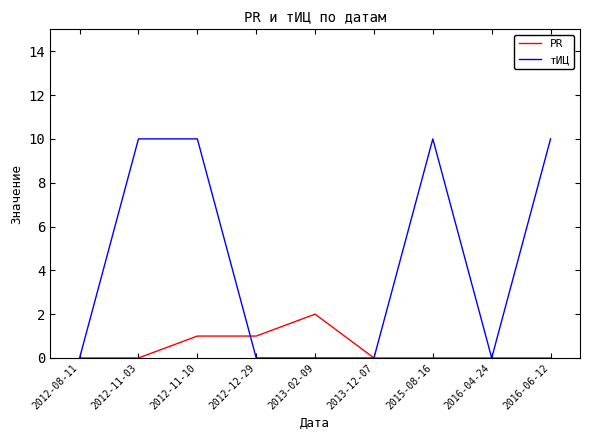

What position from the left is 2016-06-12?

9